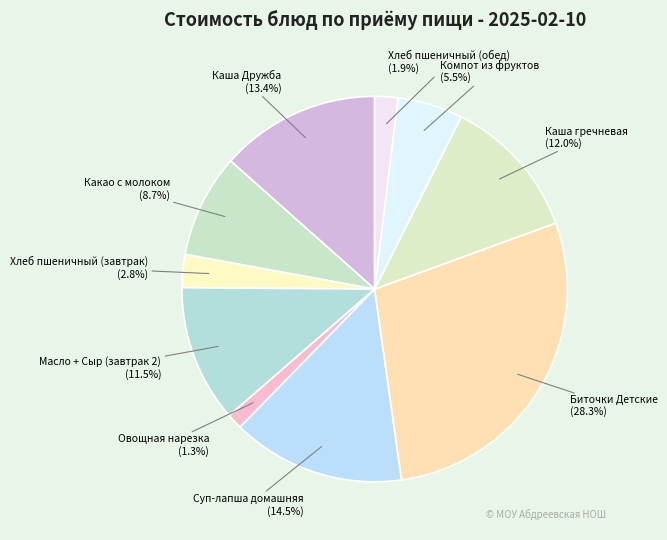

Count the number of slices in the pie.

10